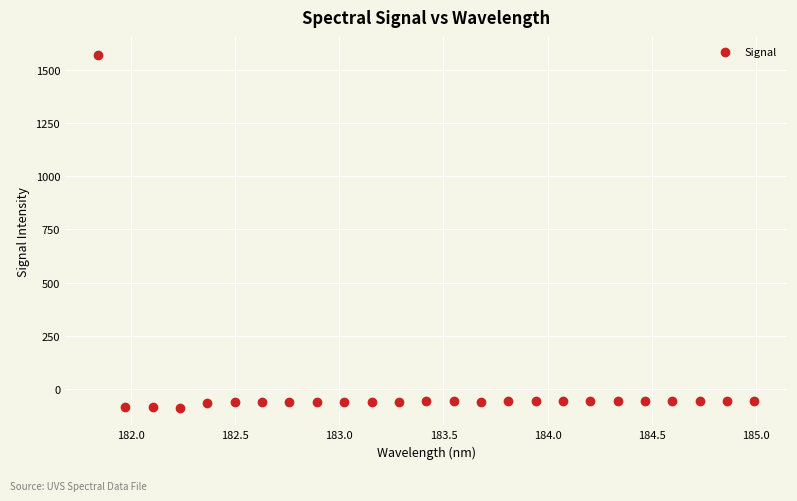

What is the range of Y values (max minus min)?

1658.4